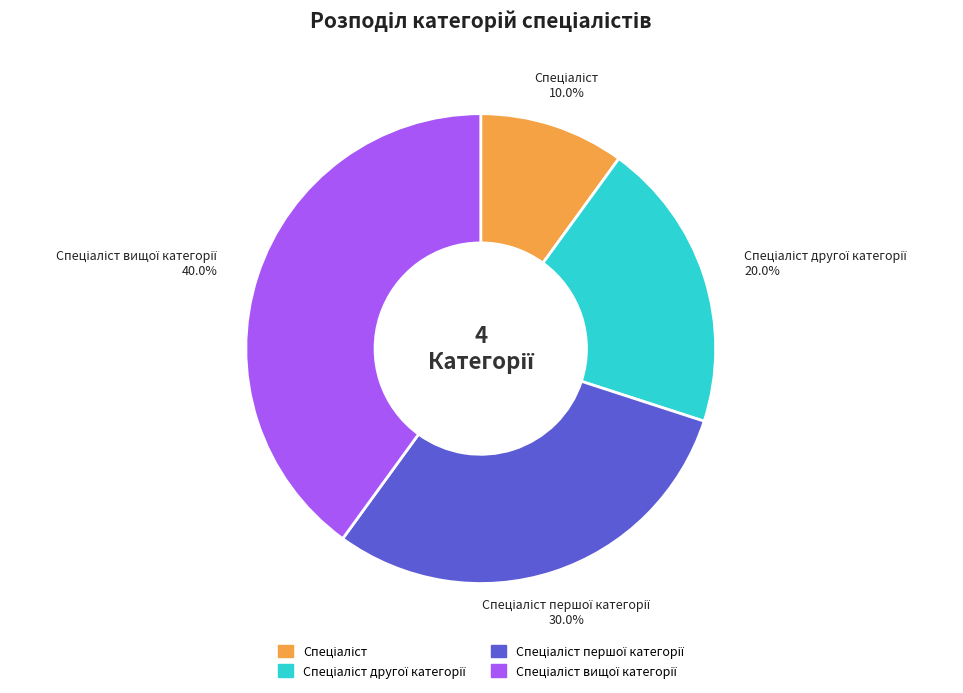

Is there a majority slice in this chart?

No